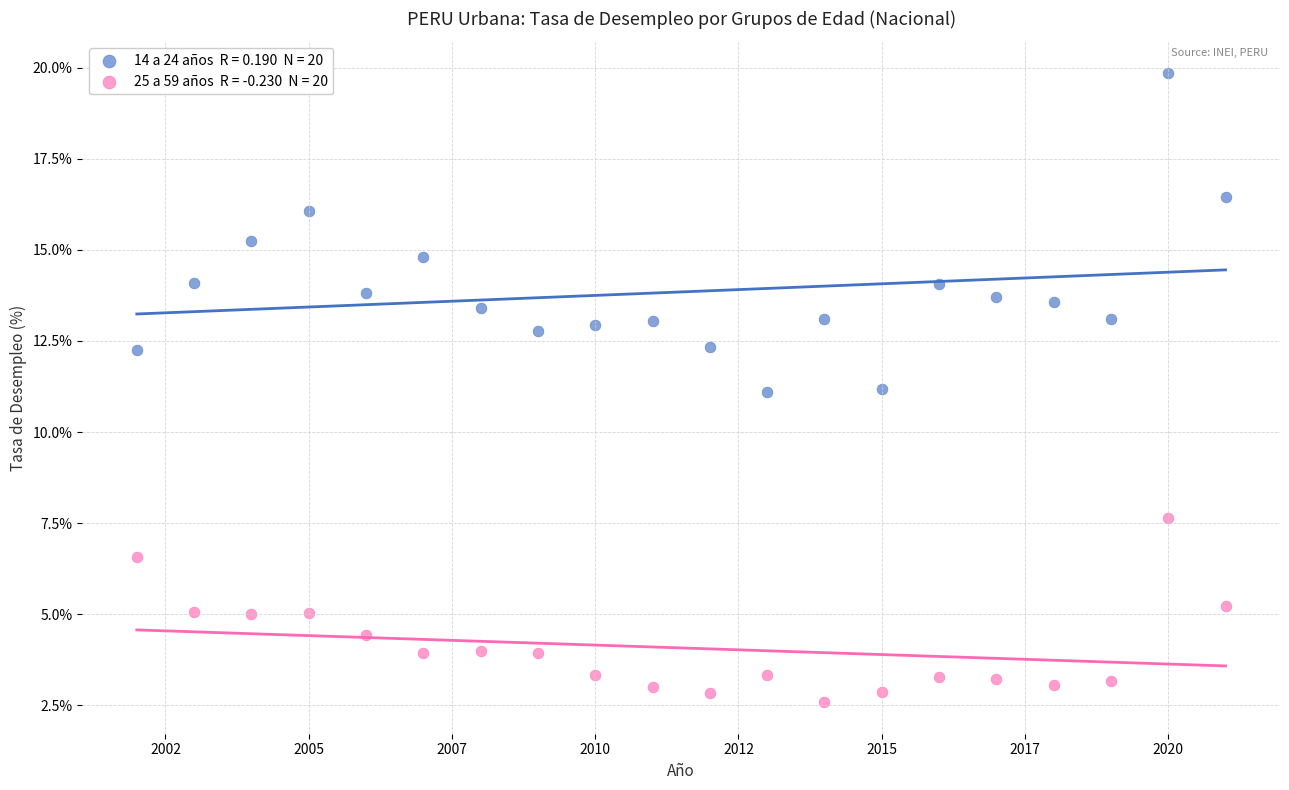

Across all data points, what is the range of X values (max minus min)?

19.0